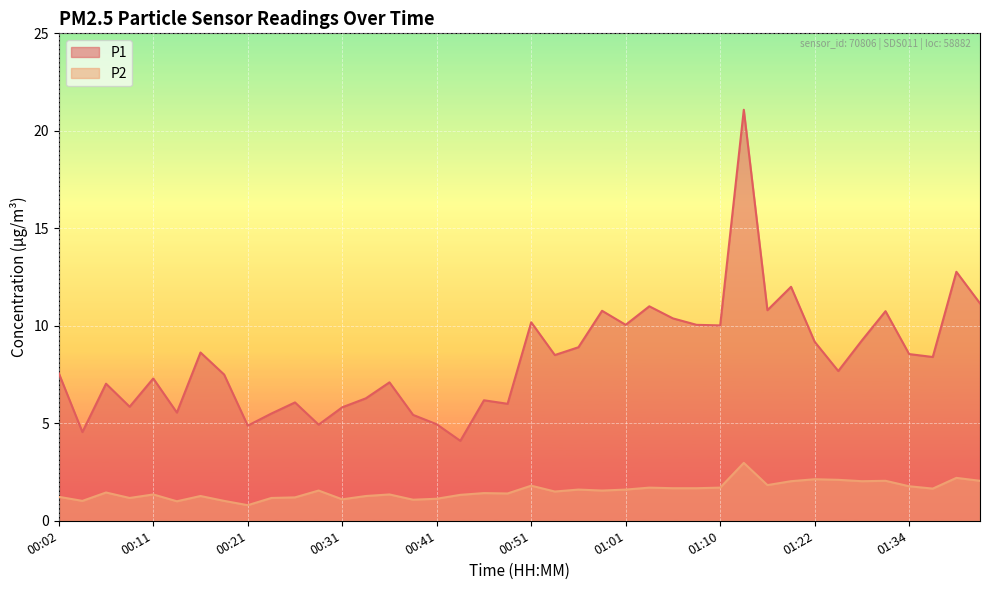

What is the difference between the P1 values at 00:36 and 01:10?

2.9